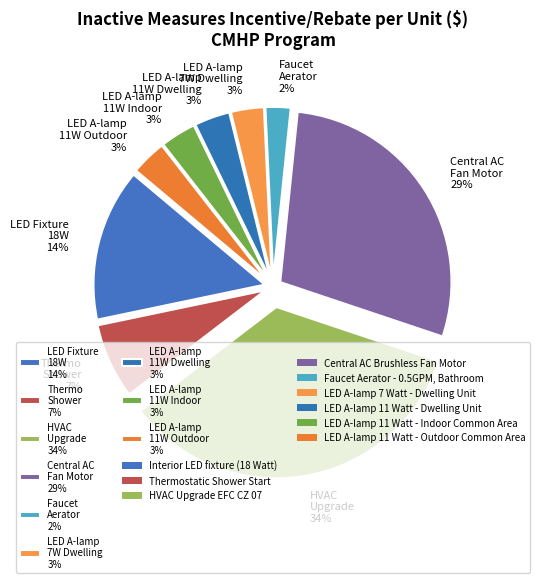

True or false: Thermo Shower 7% accounts for 7% of the total.

True